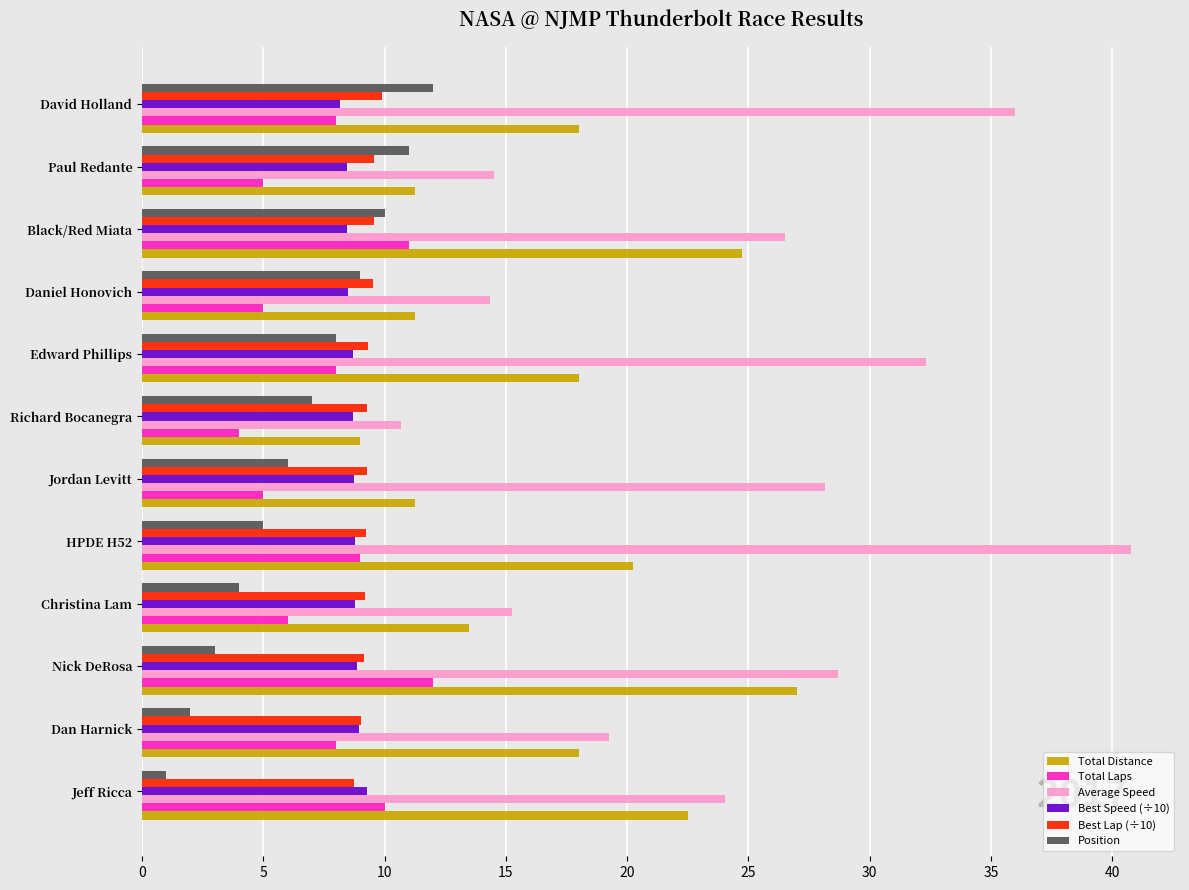

What is the approximate value of Average Speed at Dan Harnick?

19.3